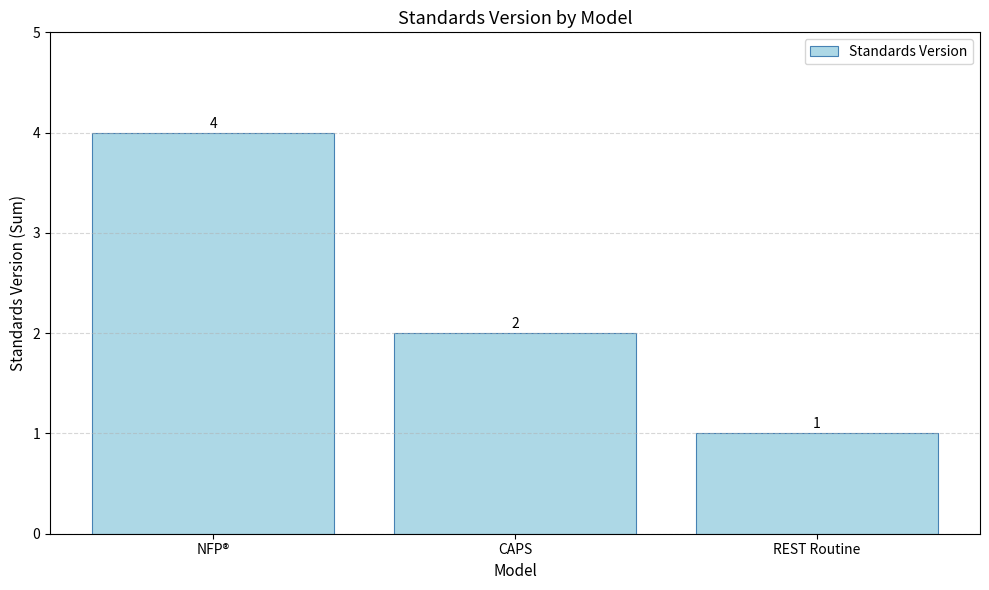

How many series are shown in this chart?

1